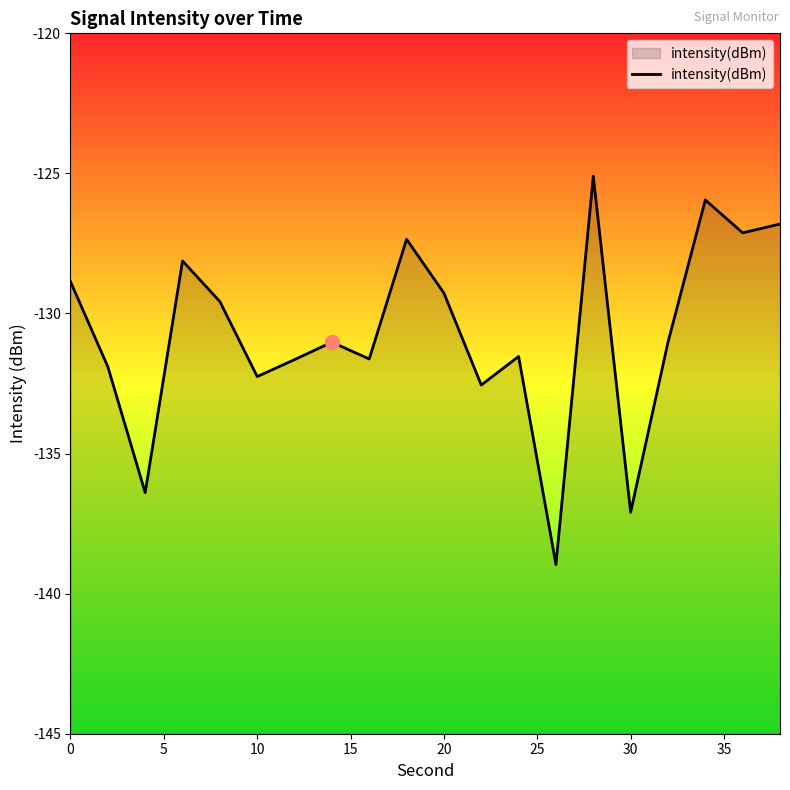

What is the difference between the maximum and minimum values?

13.9